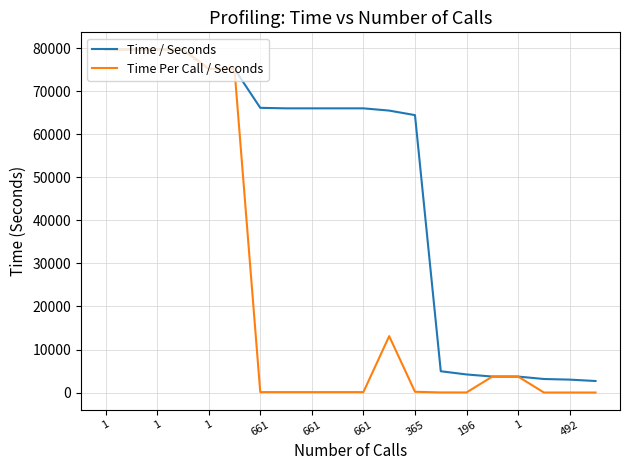

How many distinct data groups are displayed?

2